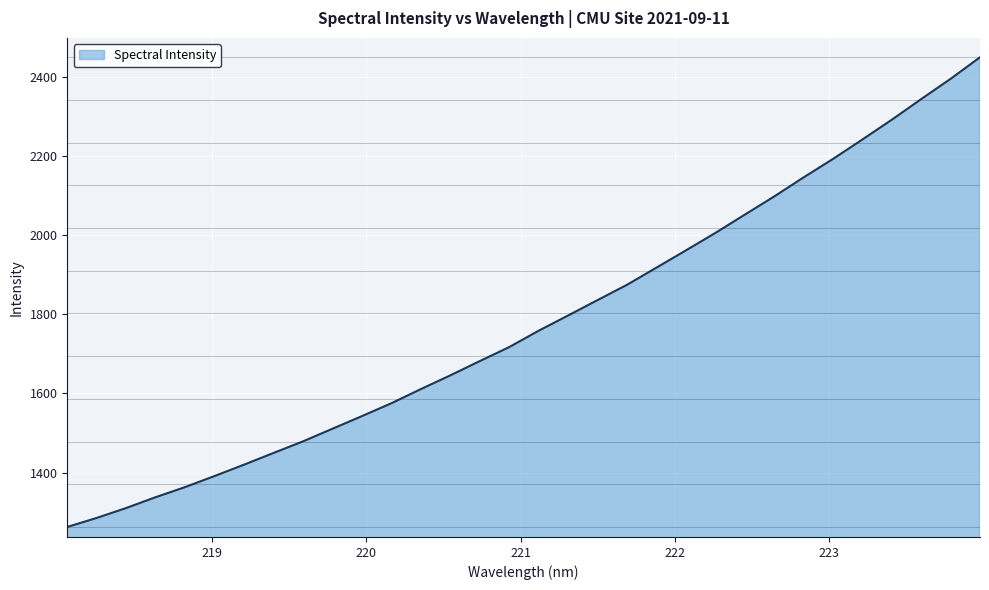

What is the difference between the maximum and minimum values?

1186.5